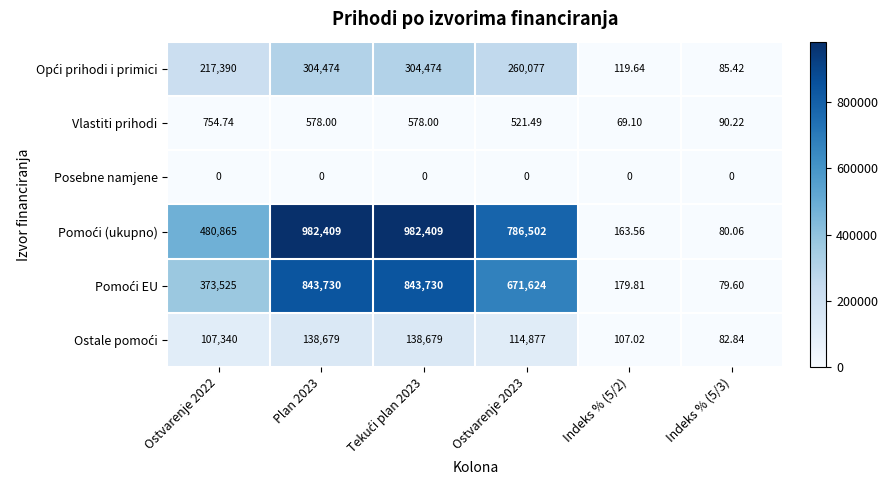

How many categories are shown in the chart?

6